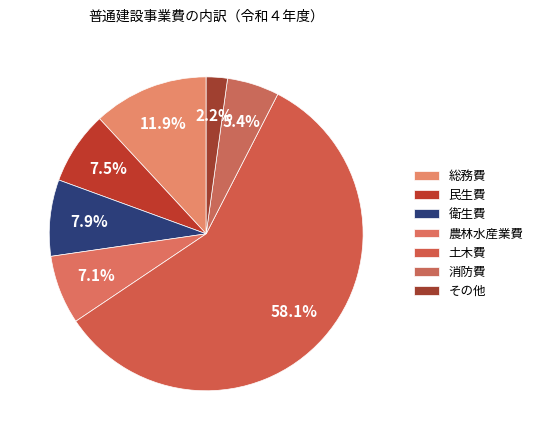

How many slices are in this pie chart?

7